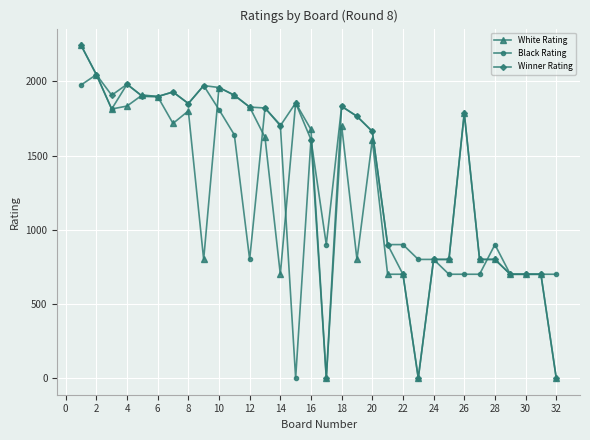

Rank the series by their average value, from highest to lowest.

Winner Rating, Black Rating, White Rating